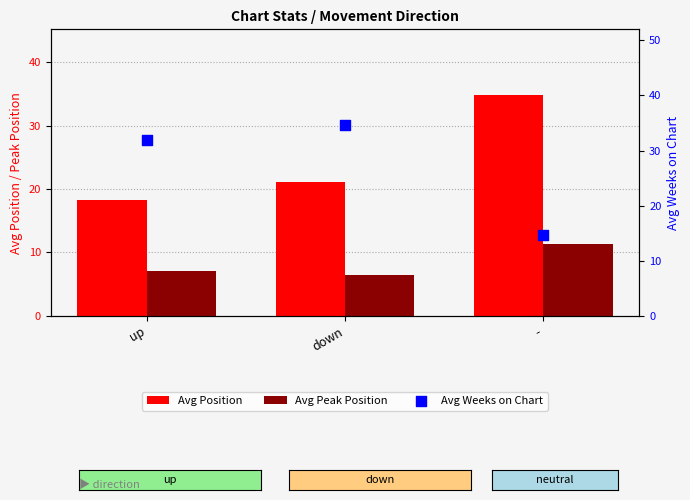

Which series has the widest spread of Y values?

Avg Weeks on Chart